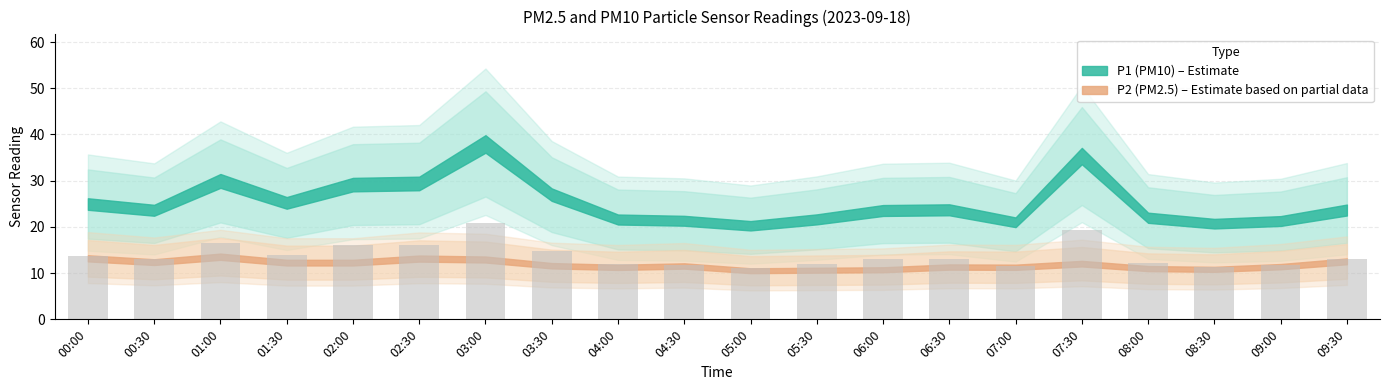

Is it true that the value at 06:00 is 13.0?

True